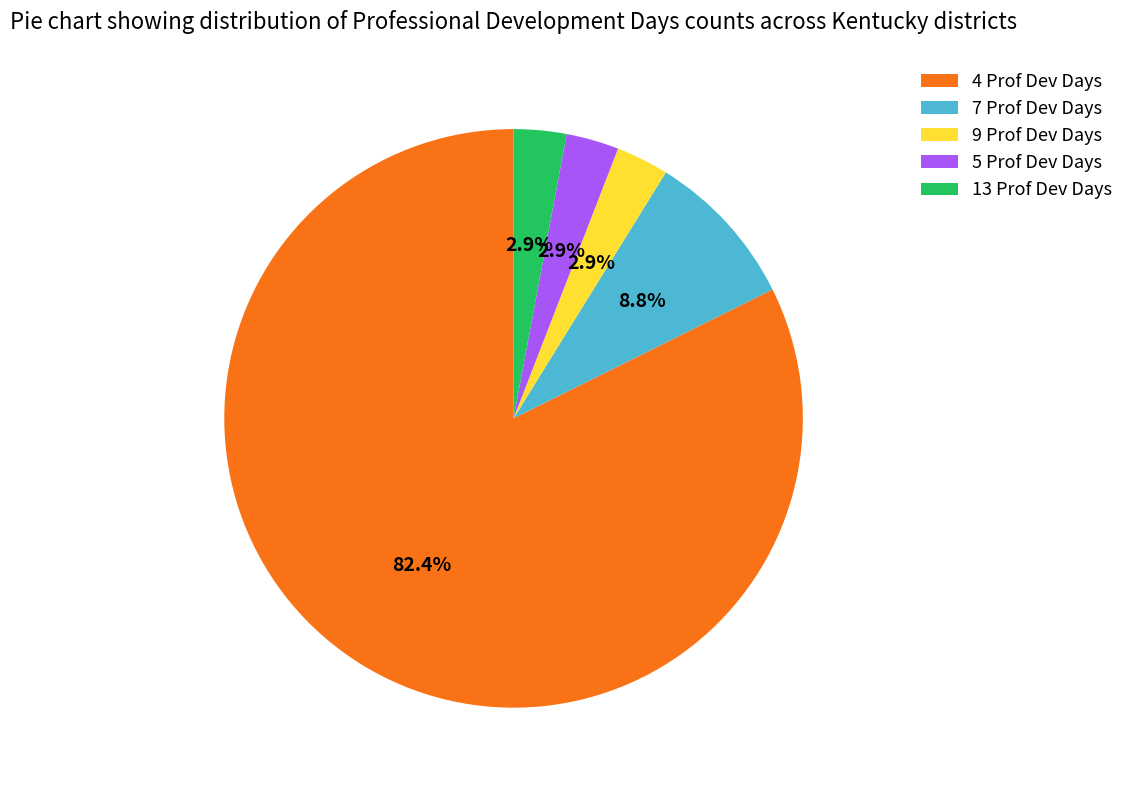

Does any single category account for the majority?

Yes